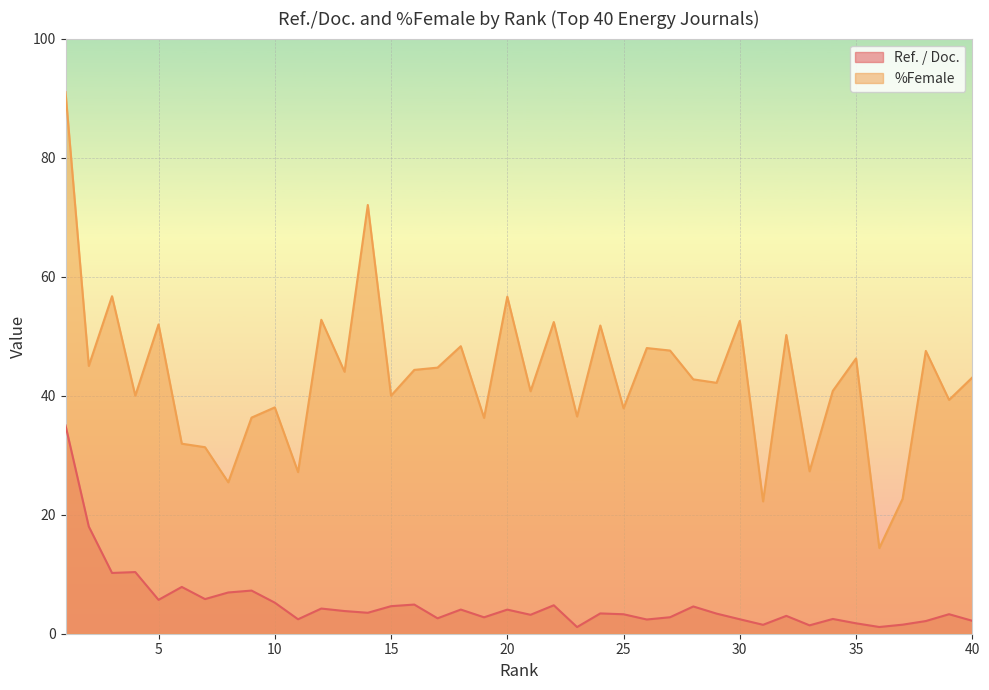

What is the difference between the maximum and minimum values in the Ref. / Doc. series?

33.9